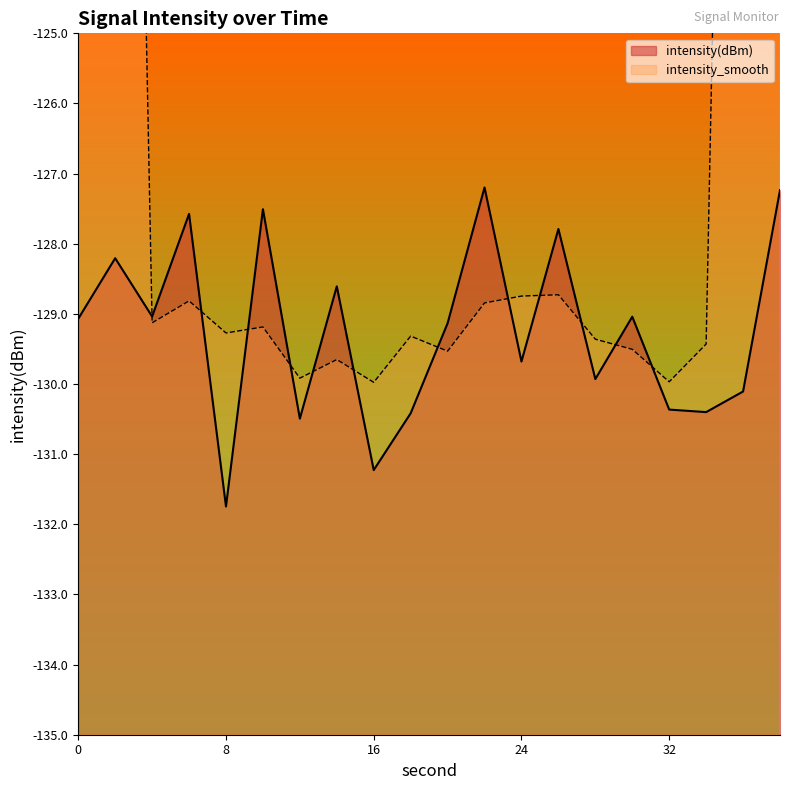

What is the difference between the maximum and minimum values?

4.5